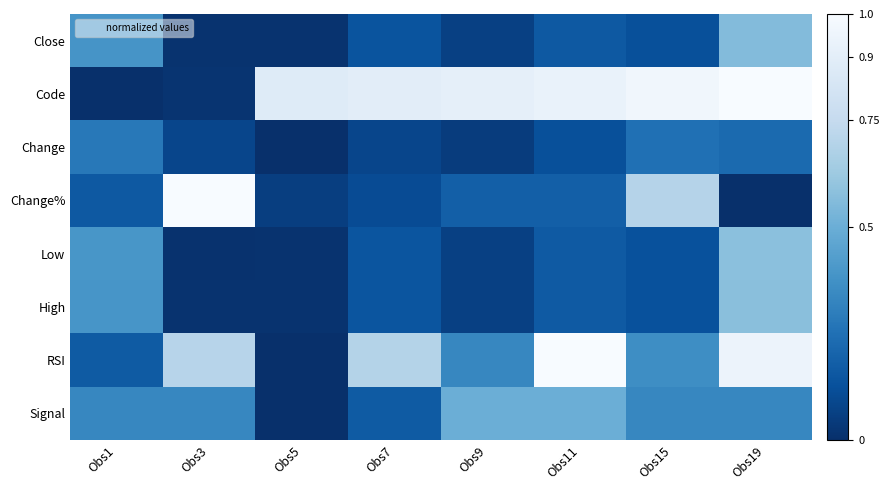

Which category has the lowest value across all series?

Obs1